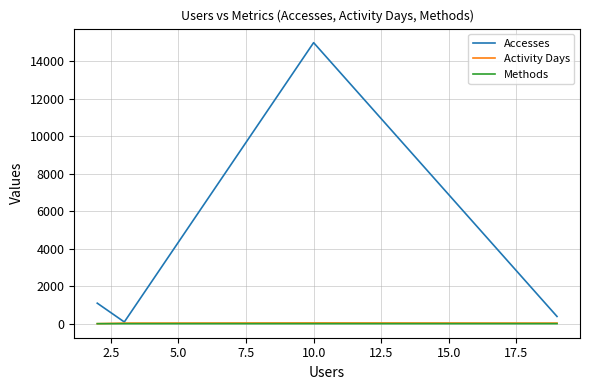

How many data points in Accesses are less than 1096?

2